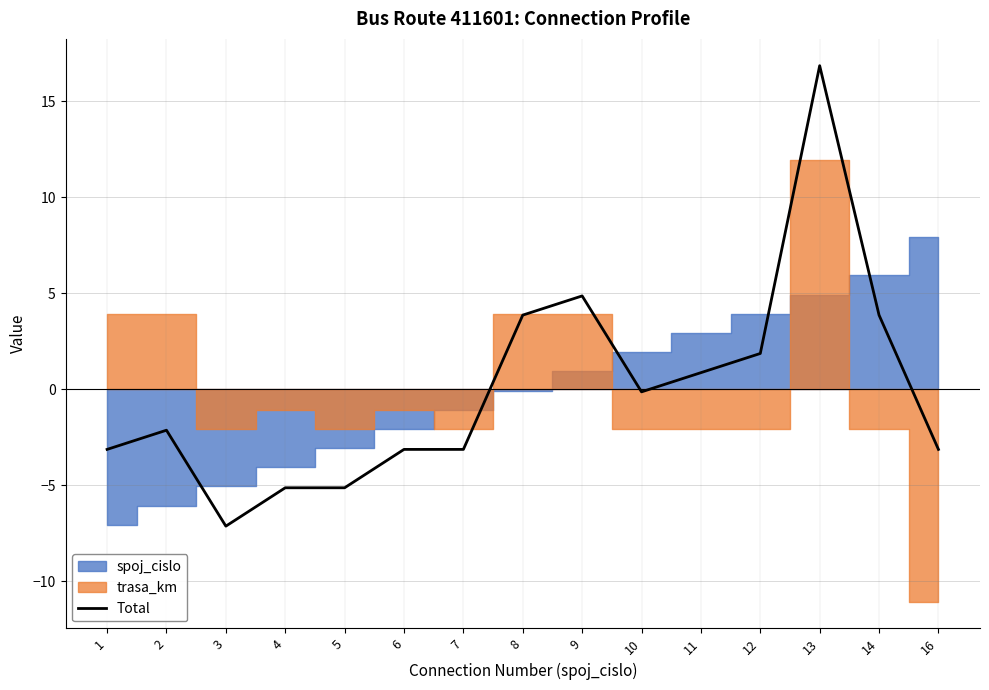

How many lines are shown in the chart?

1